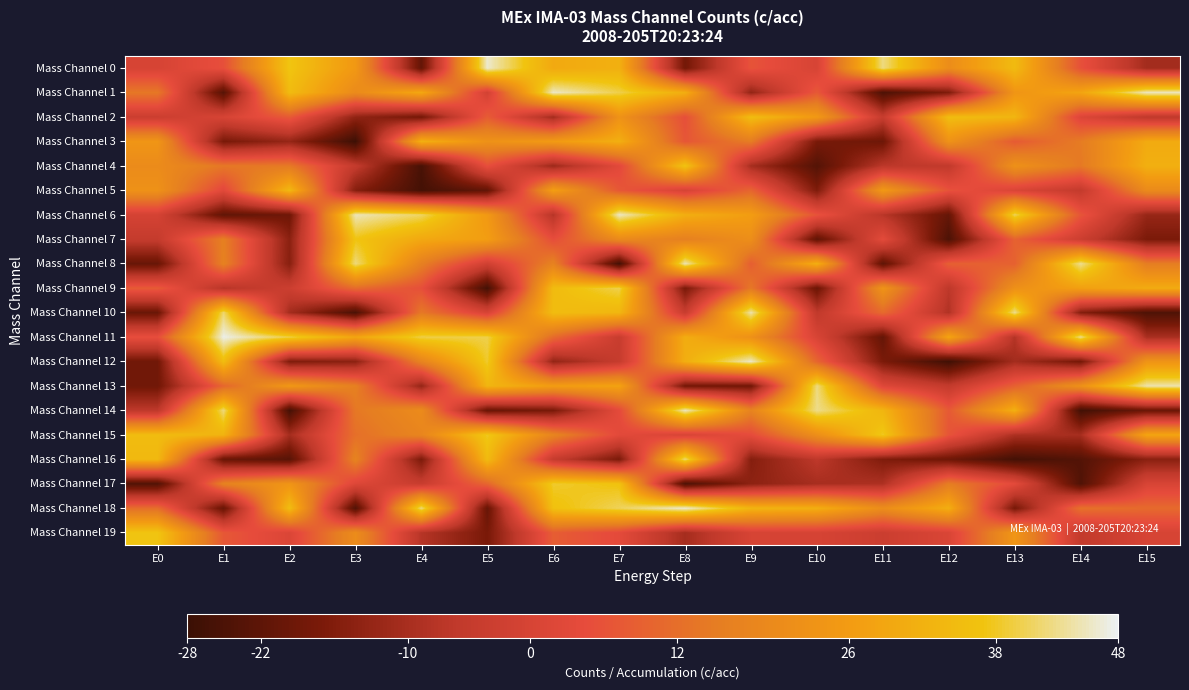

What is the spread (max minus min) of values at E6?

63.1